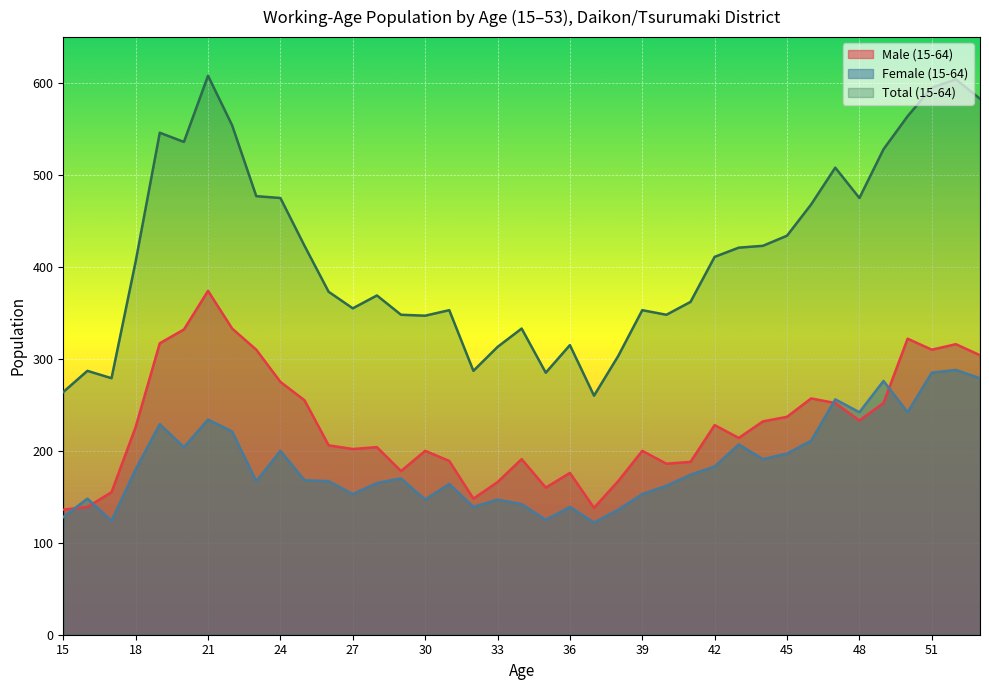

What are all the series names shown in the legend?

Male (15-64), Female (15-64), Total (15-64)